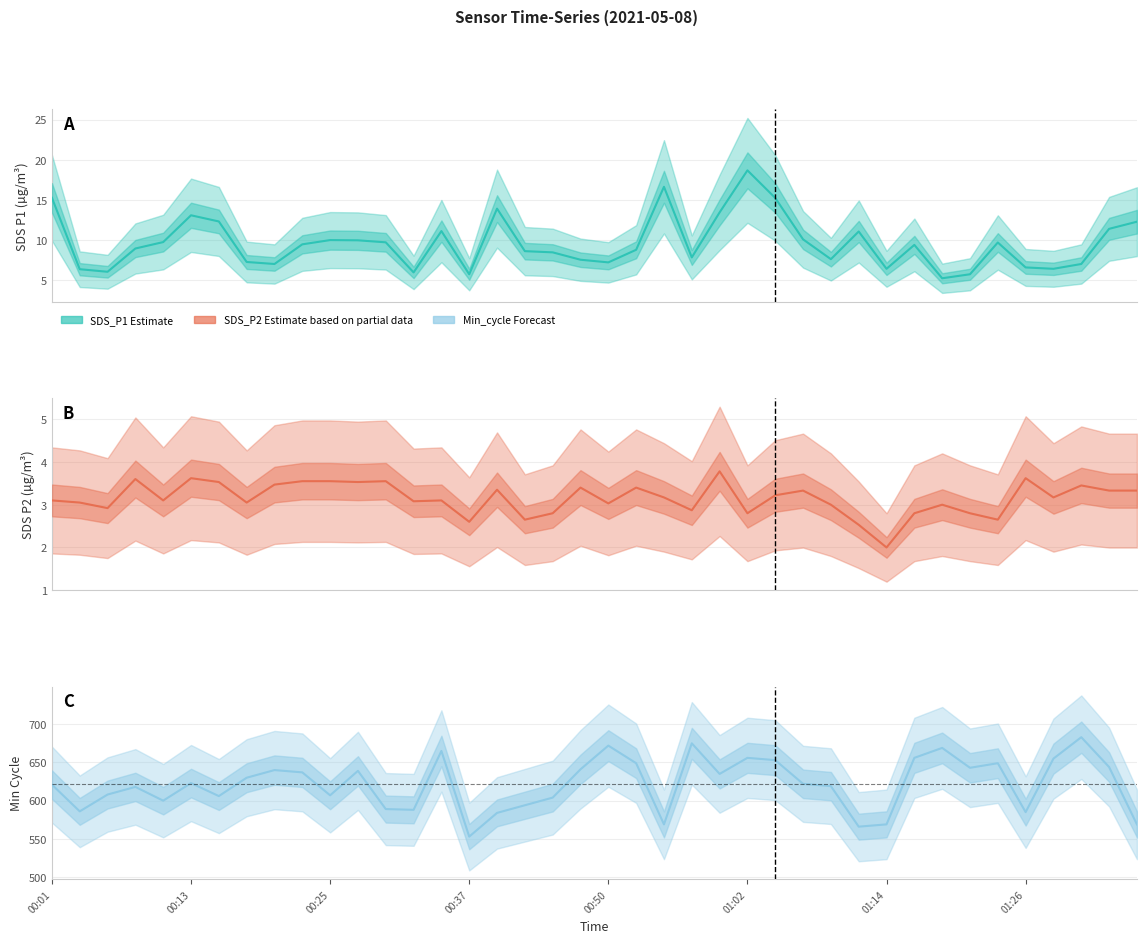

What is the value of the SDS_P2 point at the 24th from the left?

2.9